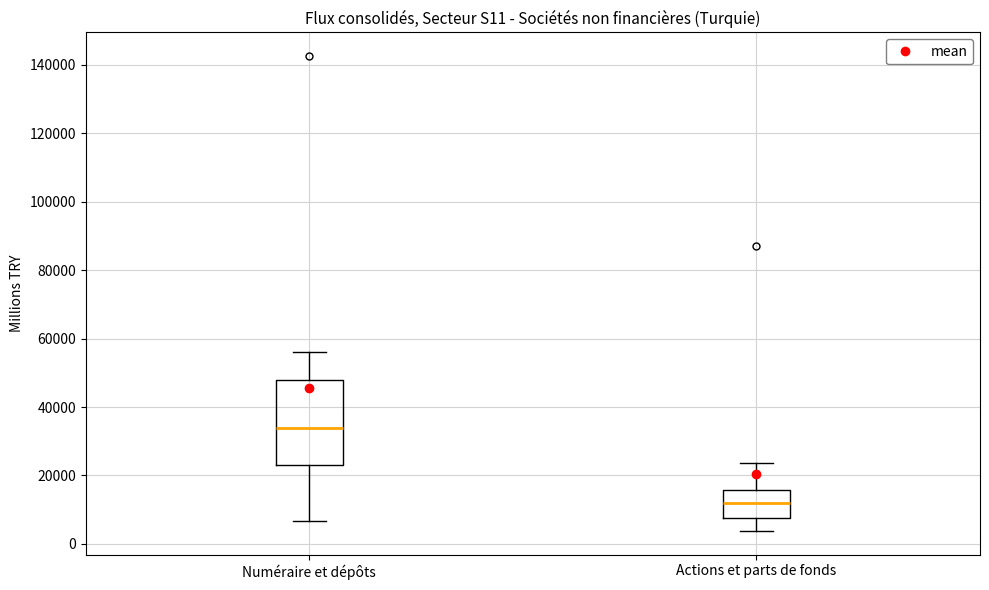

Where is the upper edge of the box for Numéraire et dépôts on the y-axis? The values are not printed on the chart, so give them approximately, as read against the axis.

48000